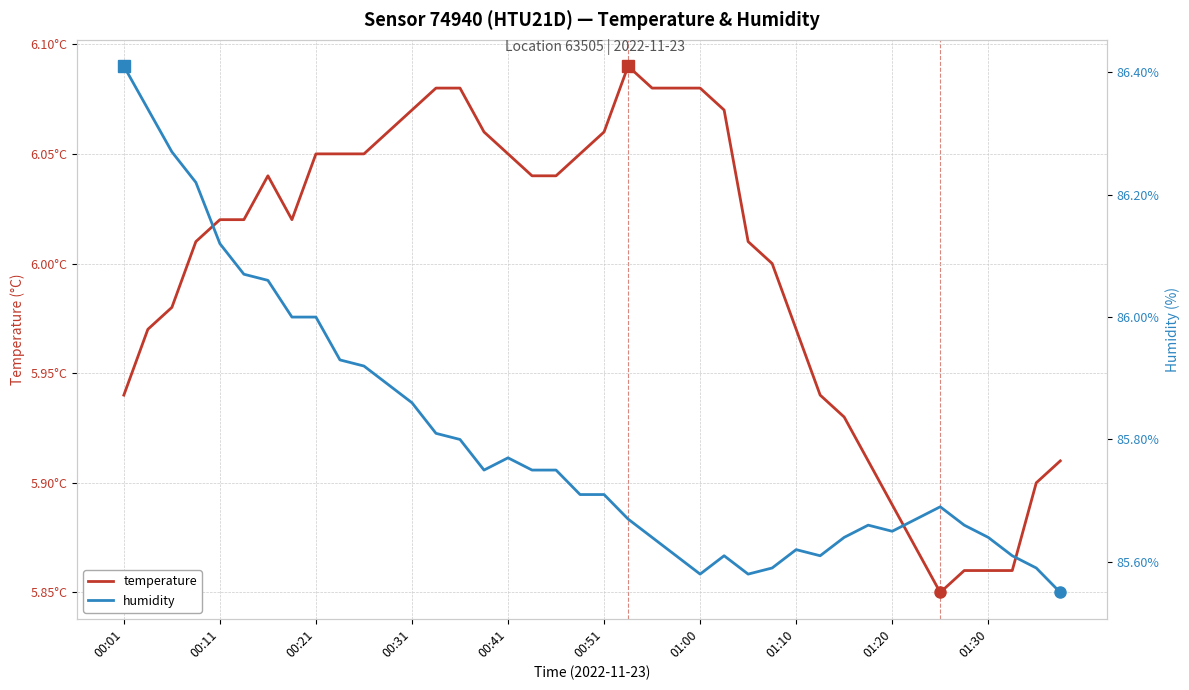

How many interior local peaks does the humidity series have?

5